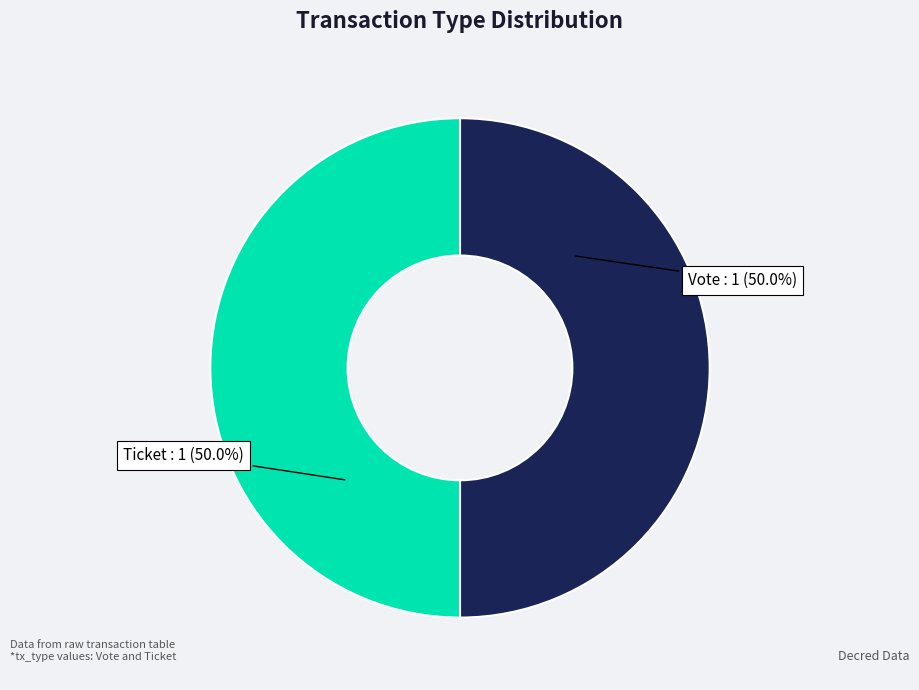

Approximately how many times larger is the value at Ticket compared to Vote?

1.0